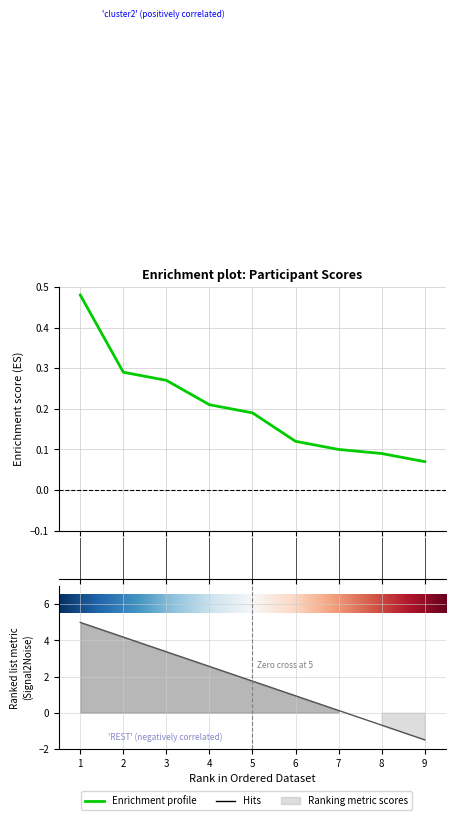

What is the difference between the second highest and minimum values?

0.2